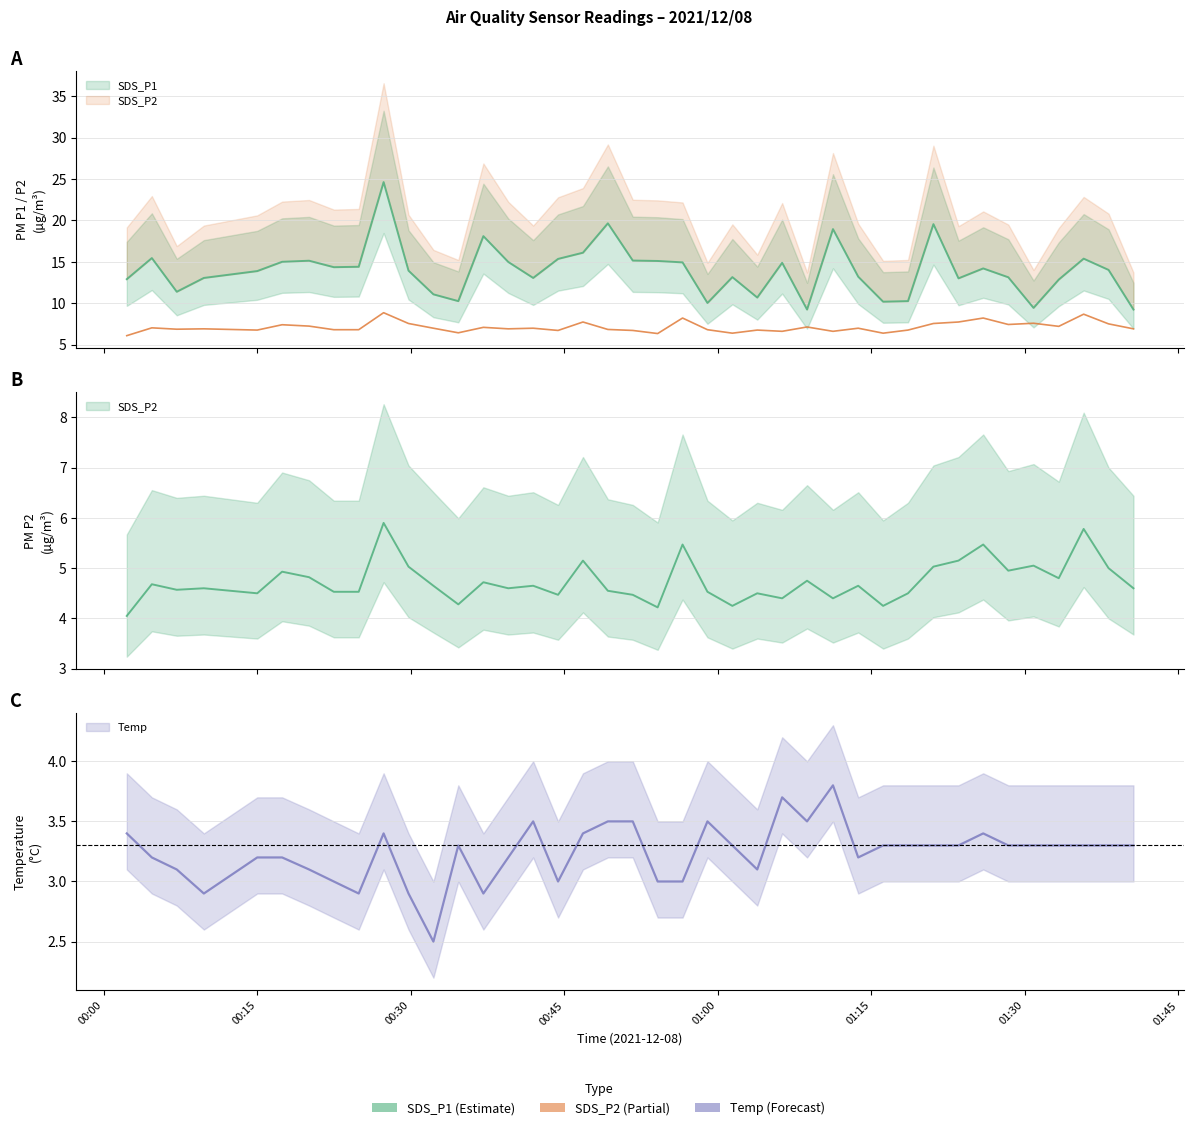

How many lines are shown in the chart?

3